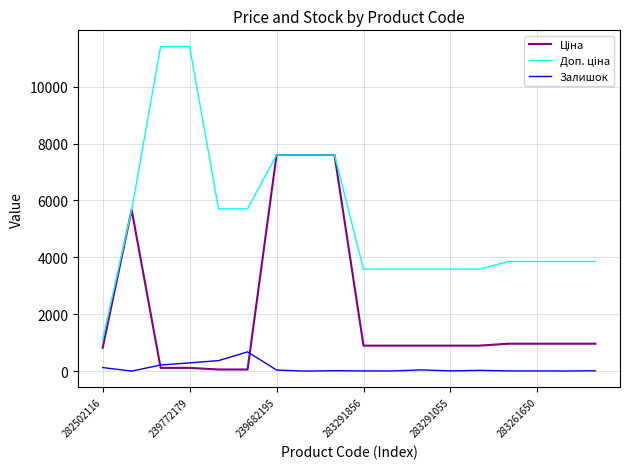

What is the maximum value for Залишок?

676.0